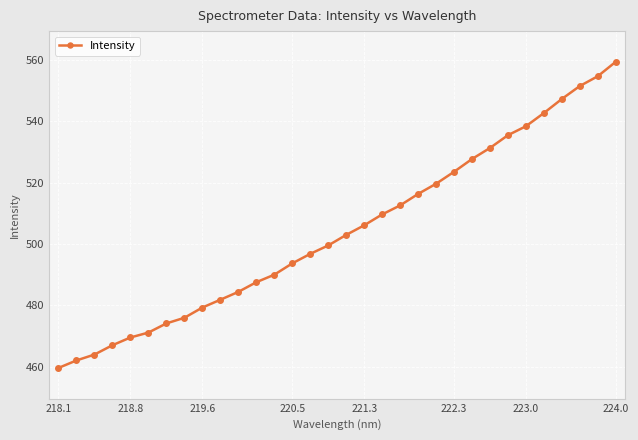

True or false: there are more than 2 points higher than both neighbors.

False